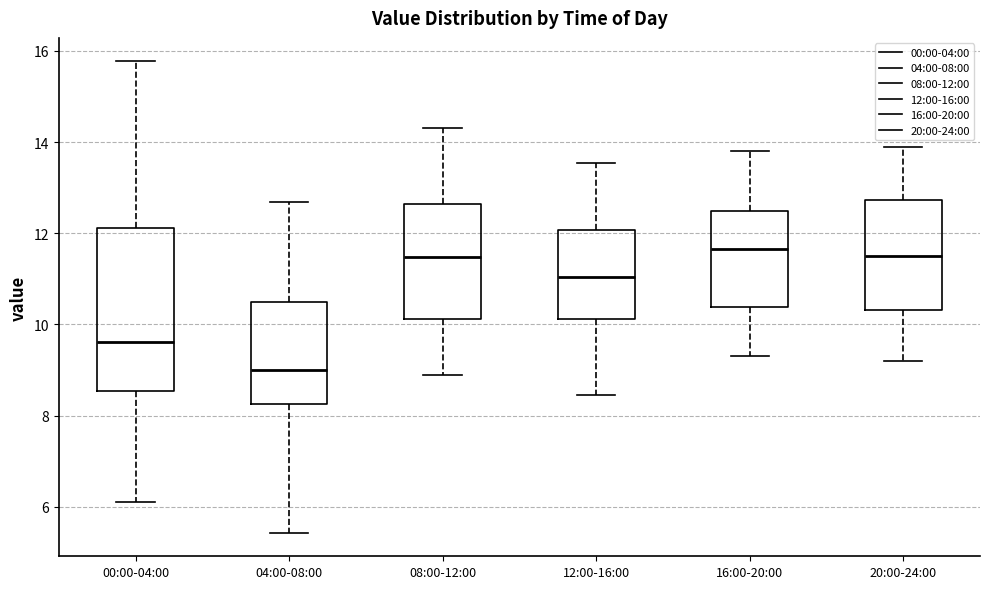

Reading left to right, transcribe this box plot: for each box, give where its median line is, the range the box spans, and where its two whiskers end, as read against the y-axis. The values are not printed on the chart, so give them approximately, as read against the axis.

00:00-04:00: median 9.6, box 8.6 to 12.2, whiskers 6.2 to 15.8
04:00-08:00: median 9.0, box 8.2 to 10.4, whiskers 5.4 to 12.6
08:00-12:00: median 11.4, box 10.2 to 12.6, whiskers 9.0 to 14.4
12:00-16:00: median 11.0, box 10.2 to 12.0, whiskers 8.4 to 13.6
16:00-20:00: median 11.6, box 10.4 to 12.4, whiskers 9.4 to 13.8
20:00-24:00: median 11.6, box 10.4 to 12.8, whiskers 9.2 to 14.0